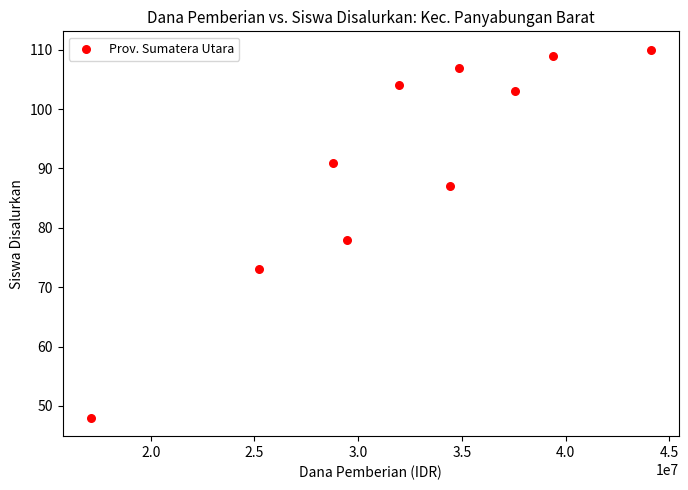

What is the average X value?

32287500